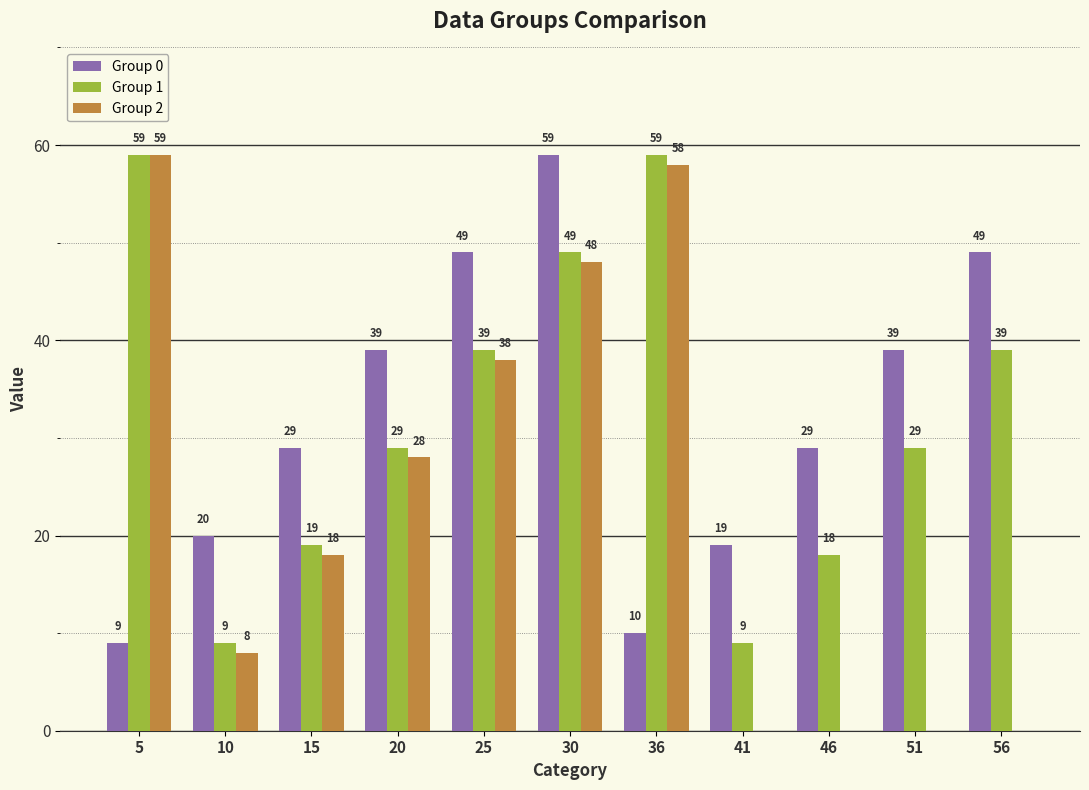

Is the value of Group 0 at 30 greater than the value of Group 2 at 46?

Yes